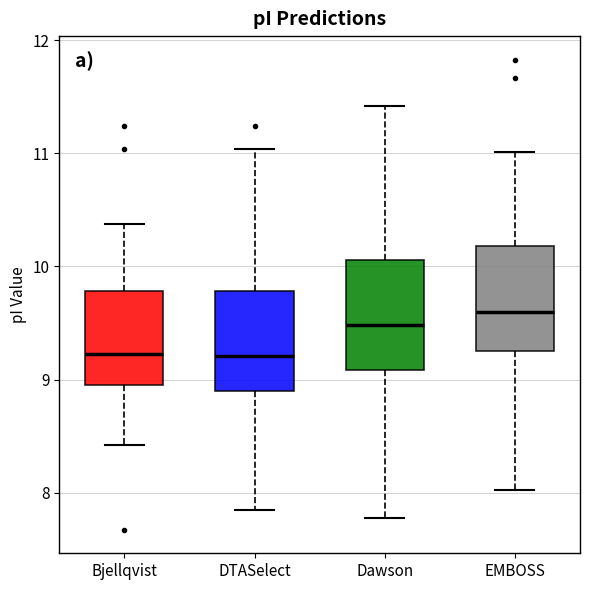

Where does the median line of the box for EMBOSS sit on the y-axis? The values are not printed on the chart, so give them approximately, as read against the axis.

9.6